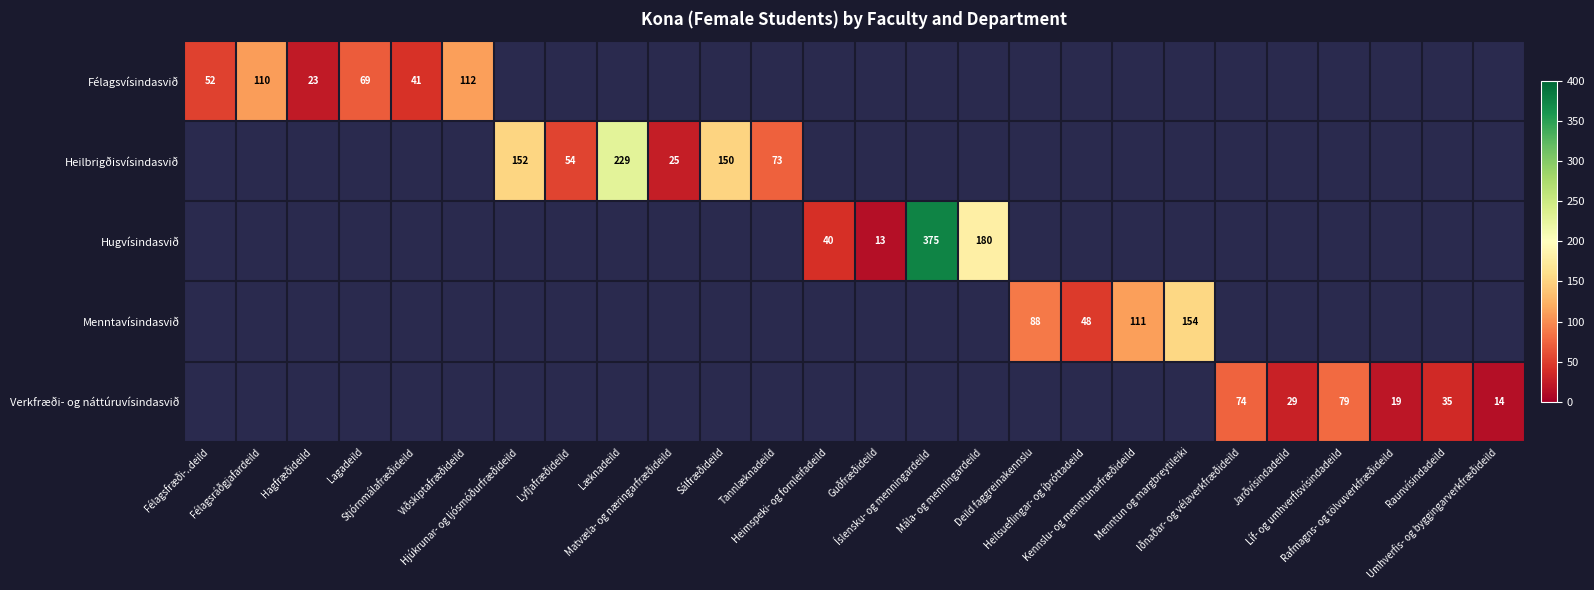

At which category does the chart reach its minimum across all series?

Guðfræðideild